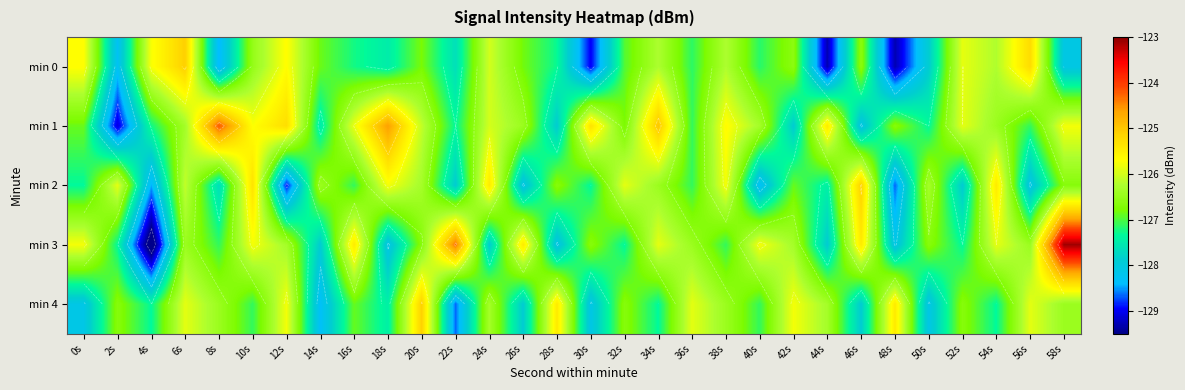

At how many categories does at least one series exceed -128?

30